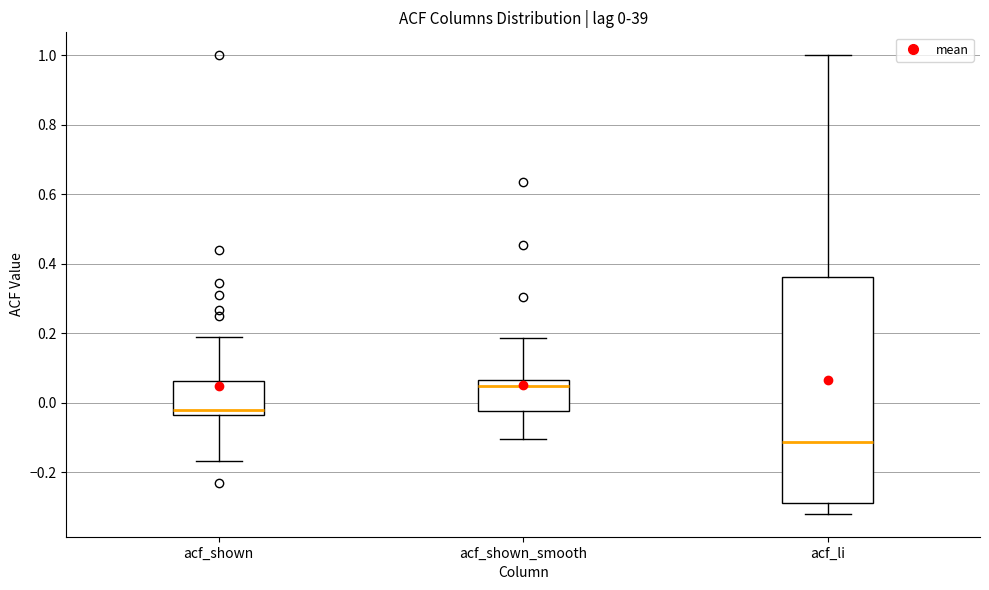

Comparing the boxes themselves (not the whiskers), which one is the tallest?

acf_li